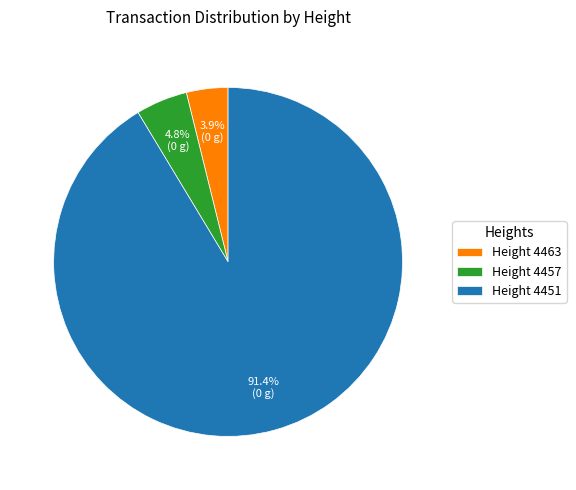

Do Height 4457 and Height 4451 together represent more than half of the pie?

Yes